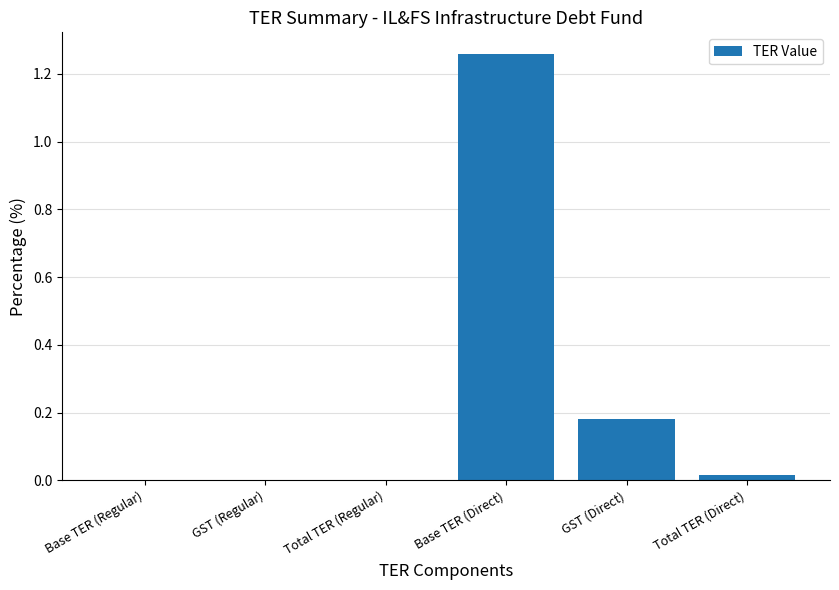

Is it true that the value at Base TER (Direct) is 2.2?

False